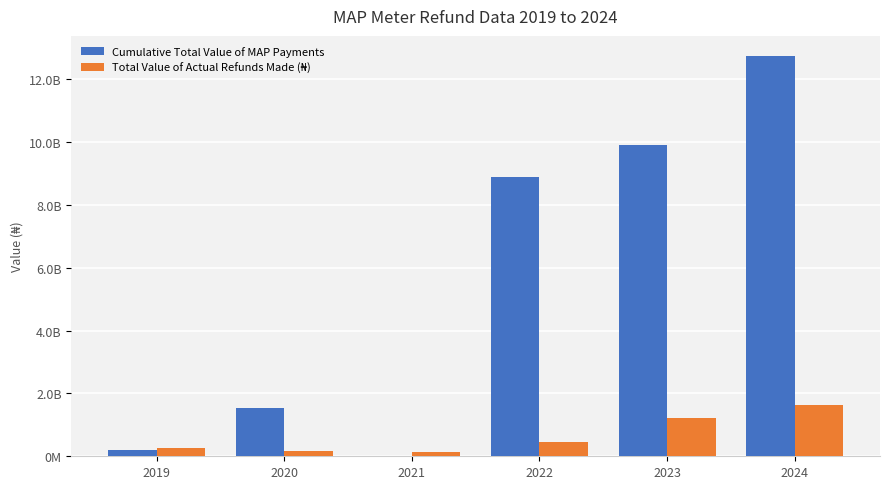

Are the bars horizontal?

No